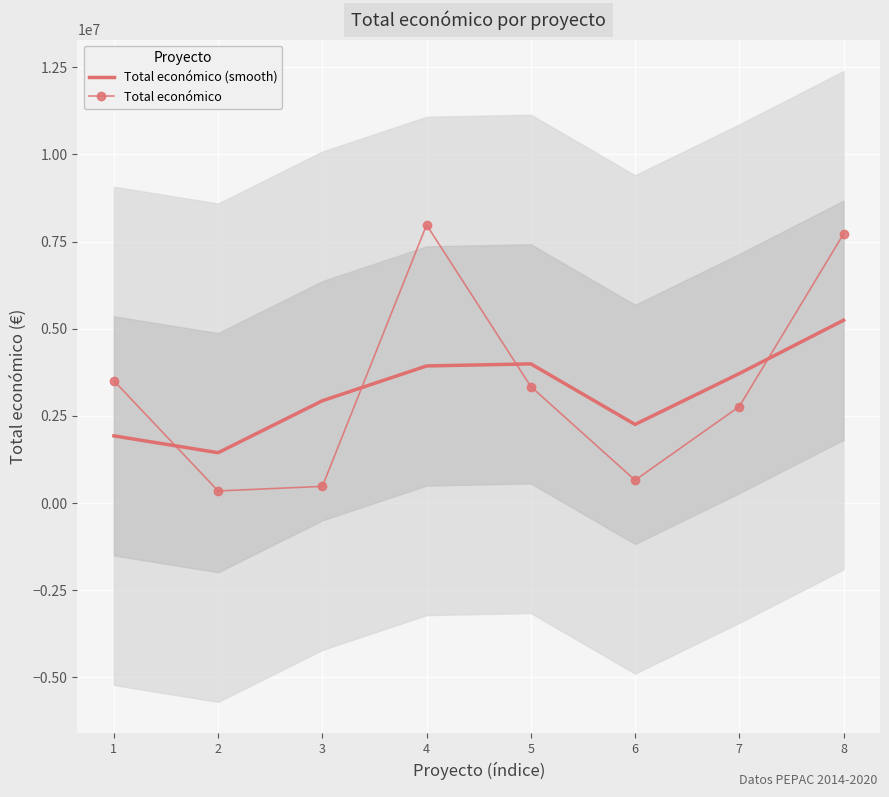

At which label does Total económico reach its peak?

4